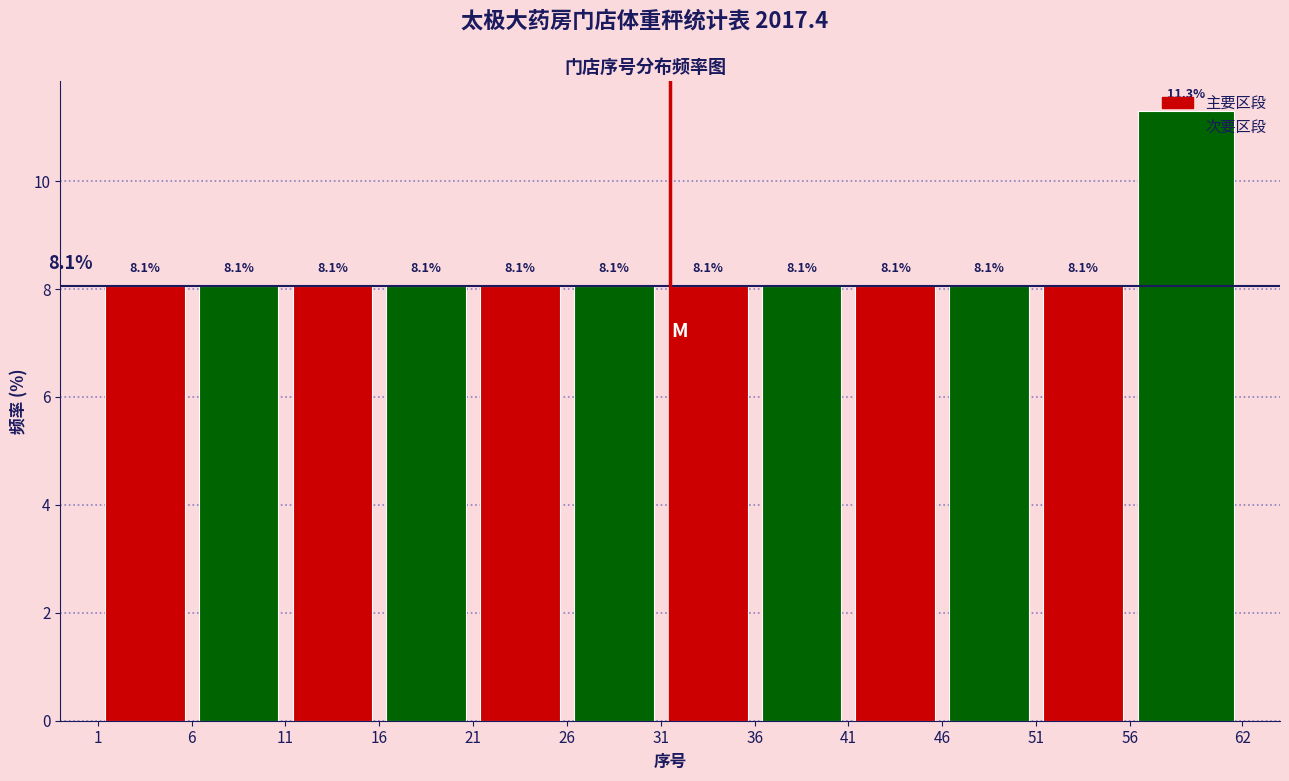

Reading left to right, list every bar in this chart as the range it spans on the x-axis followed by its height.

1 to 6: 8.1
6 to 11: 8.1
11 to 16: 8.1
16 to 21: 8.1
21 to 26: 8.1
26 to 31: 8.1
31 to 36: 8.1
36 to 41: 8.1
41 to 46: 8.1
46 to 51: 8.1
51 to 56: 8.1
56 to 62: 11.3